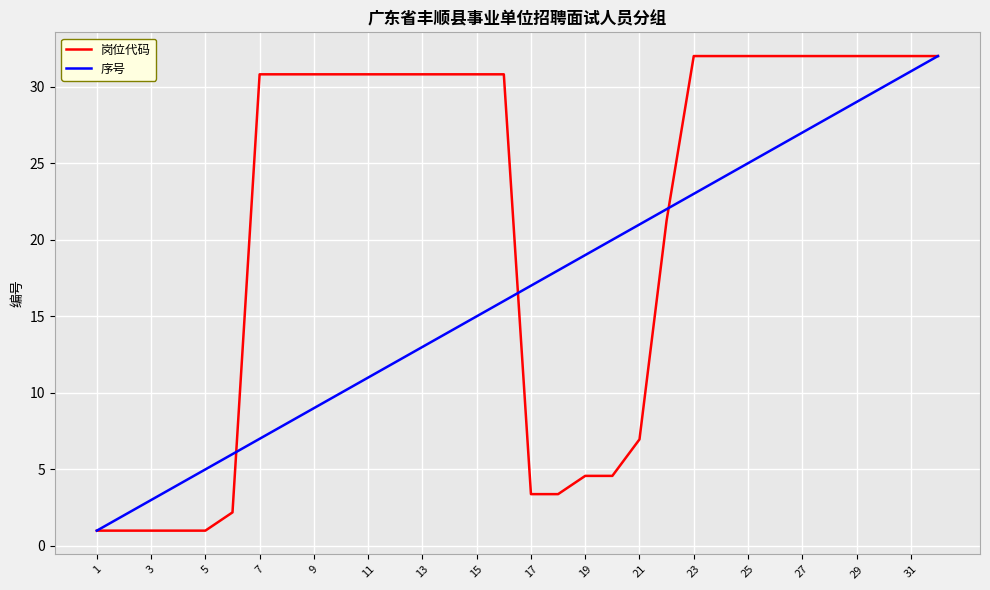

What is the difference between the maximum and minimum values in the 岗位代码 series?

31.0